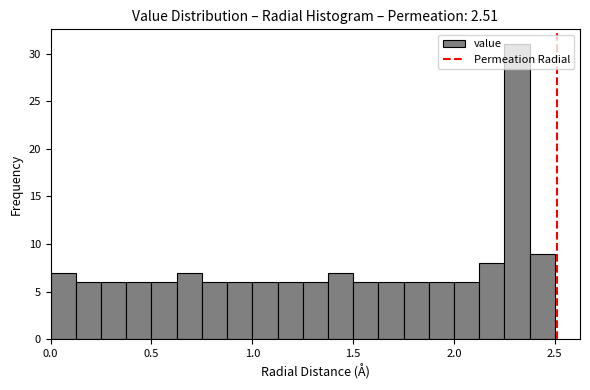

Read against the x-axis, roughly where is the centre of the tallest bar?

2.30